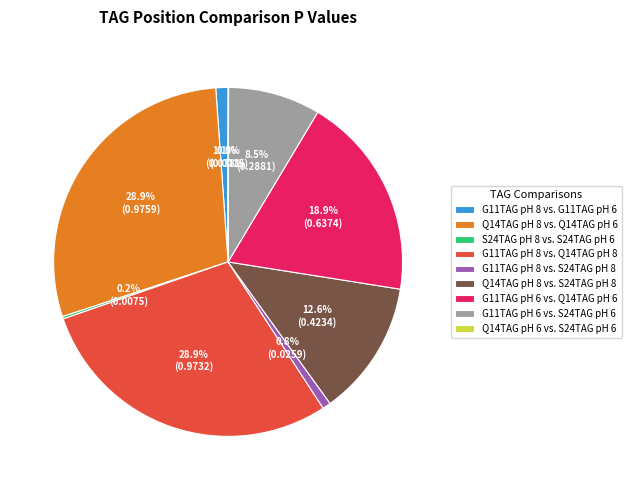

Do G11TAG pH 6 vs. S24TAG pH 6 and G11TAG pH 8 vs. Q14TAG pH 8 together represent more than half of the pie?

No